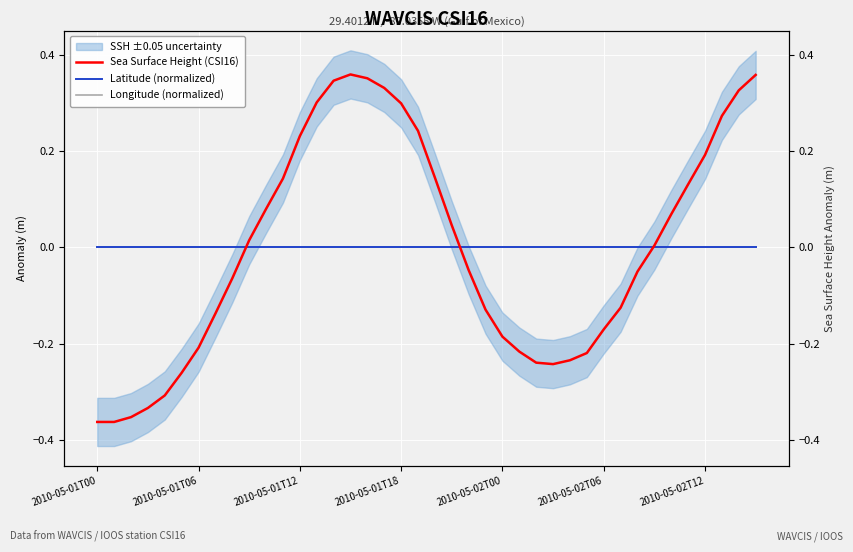

True or false: Latitude (normalized) has more than 2 interior local peaks.

False